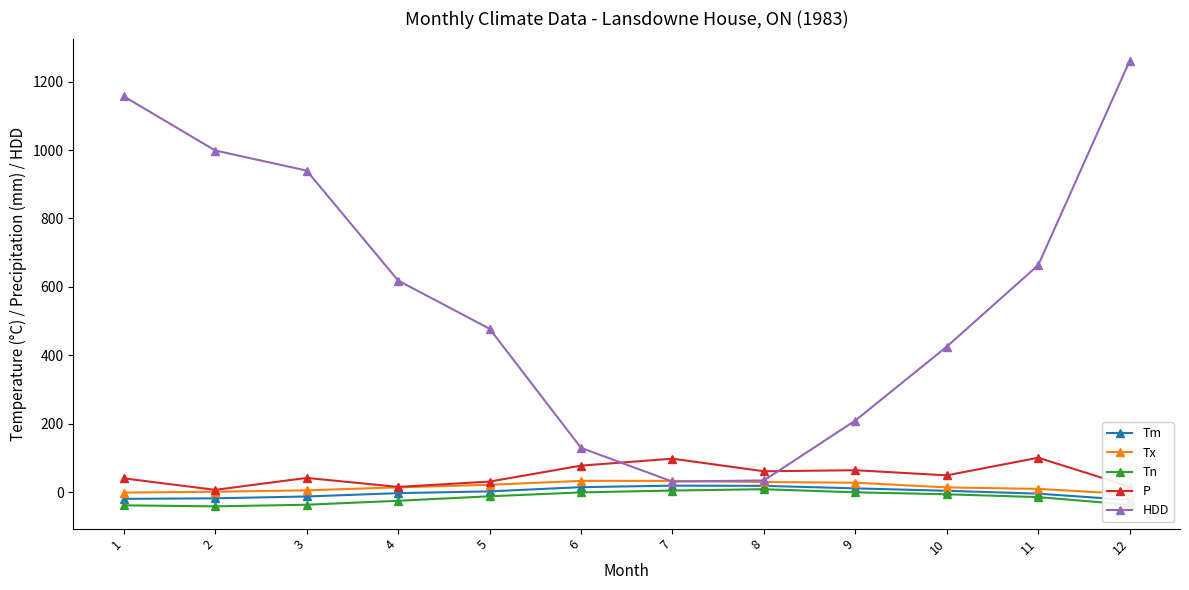

Which series has the widest spread of values?

HDD